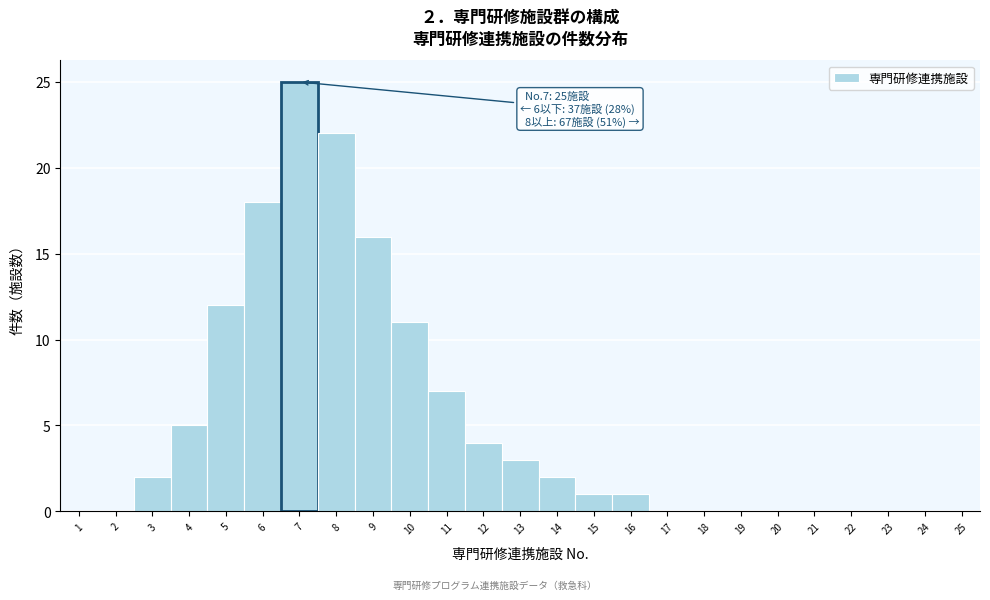

Over which range of the x-axis is the bar tallest?

6.5 to 7.5